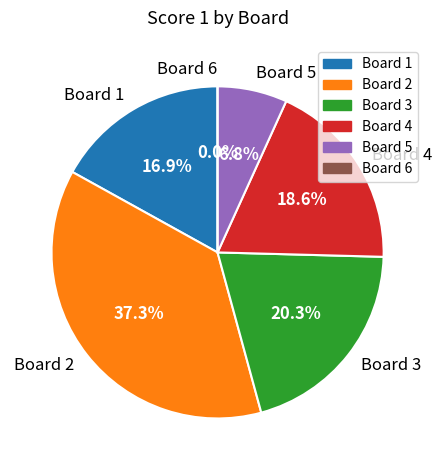

To the nearest percent, what is the difference between the Board 1 and Board 3 slice percentages?

3%